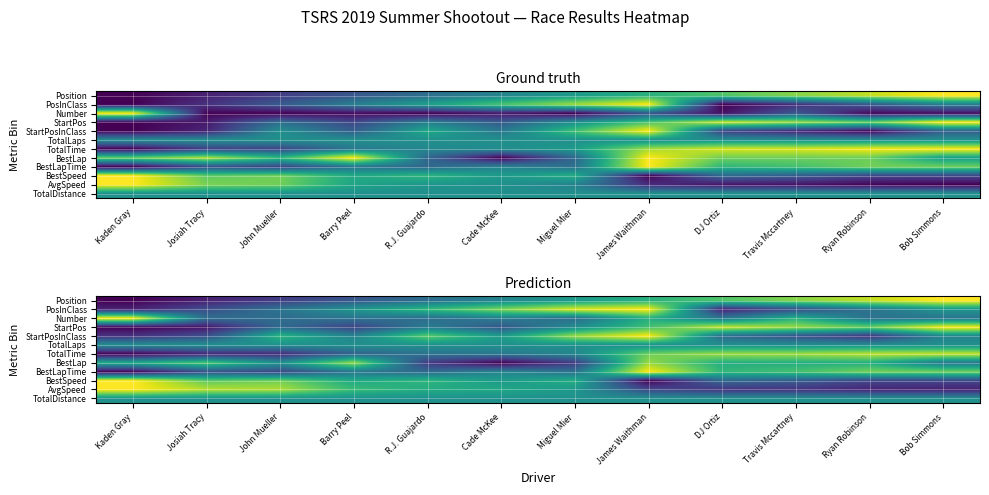

At R.J. Guajardo, list the series in order from smallest to largest.

BestLap, BestLapTime, Number, Position, TotalTime, StartPos, TotalLaps, TotalDistance, AvgSpeed, BestSpeed, PosInClass, StartPosInClass